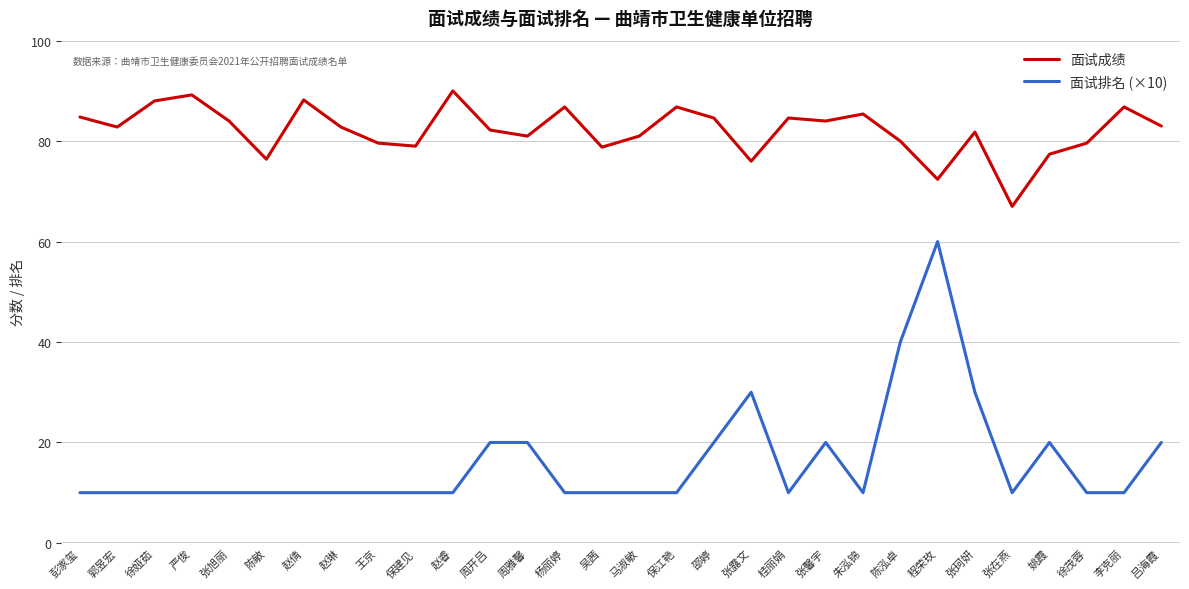

What is the difference between the highest and lowest values at 程荣玫?

12.4